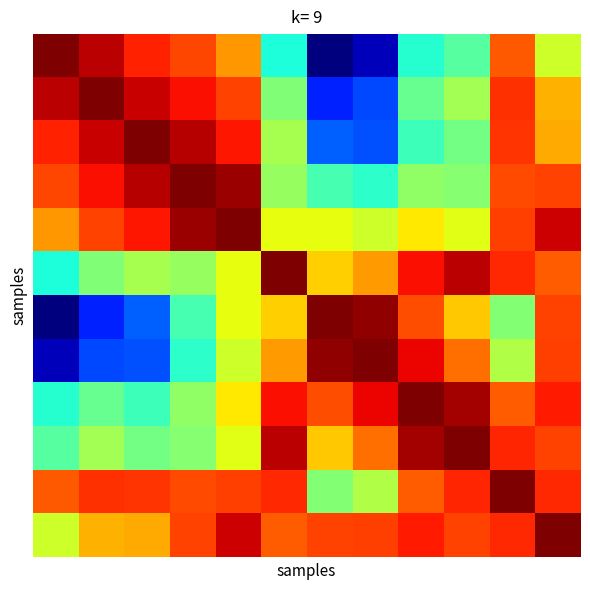

How many series are shown in this chart?

12